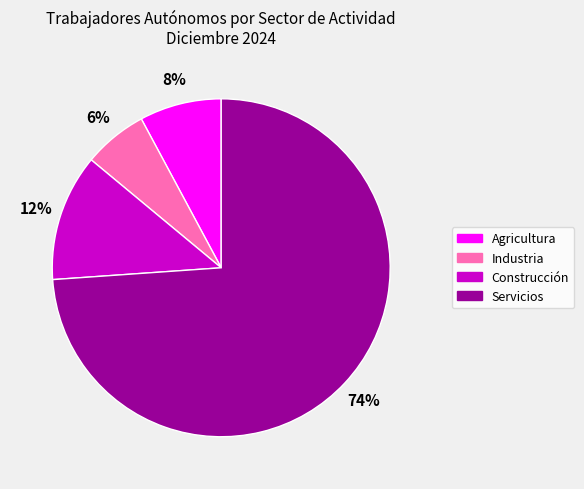

What is the smallest slice in the pie chart?

Industria